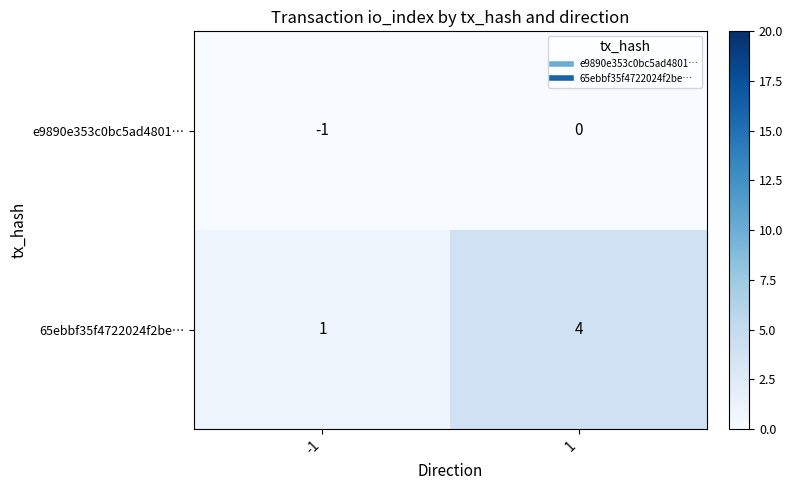

What is the greatest value displayed?

4